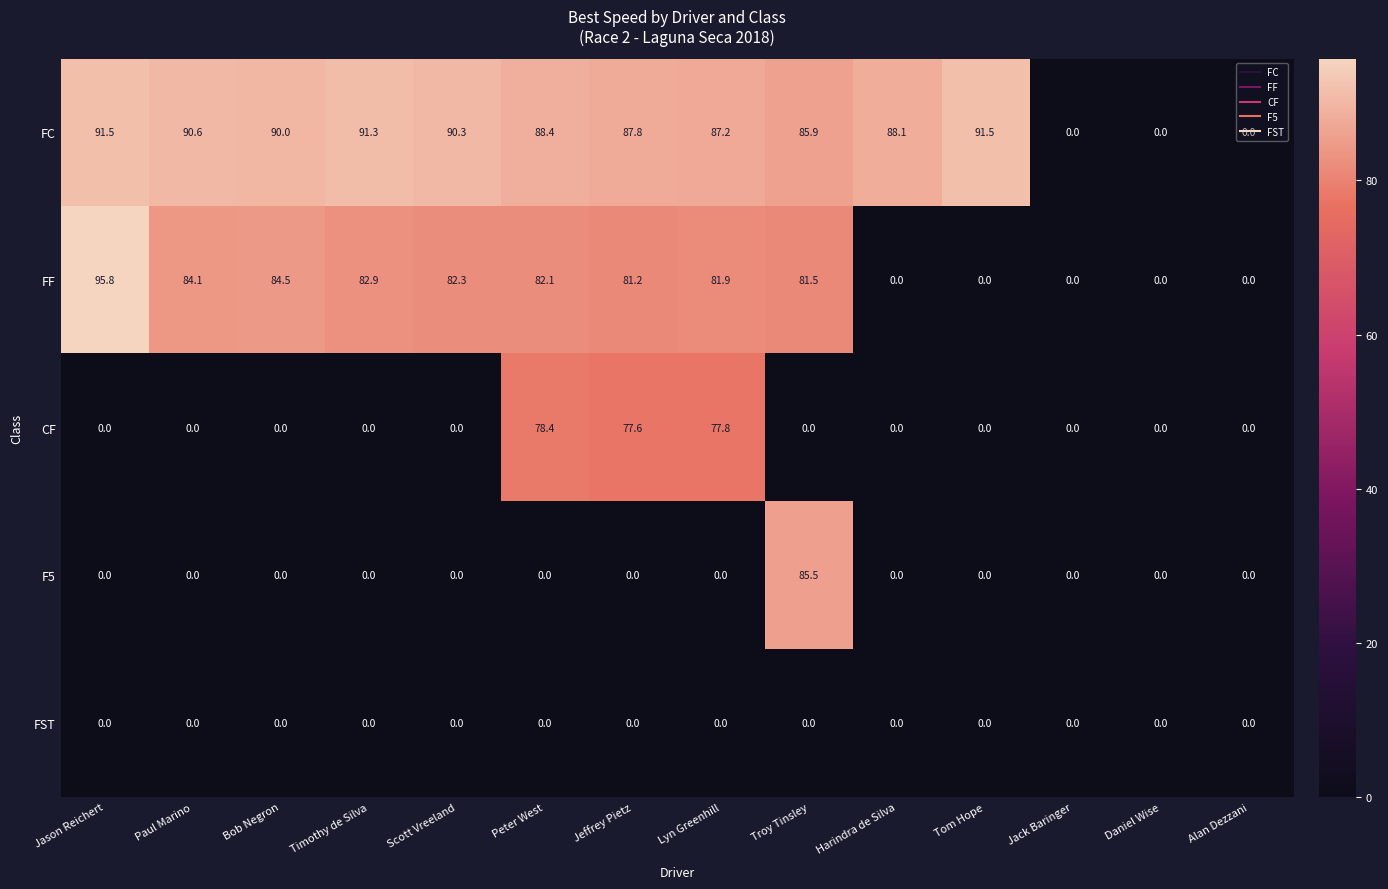

What is the total value across all series at Jason Reichert?

187.3